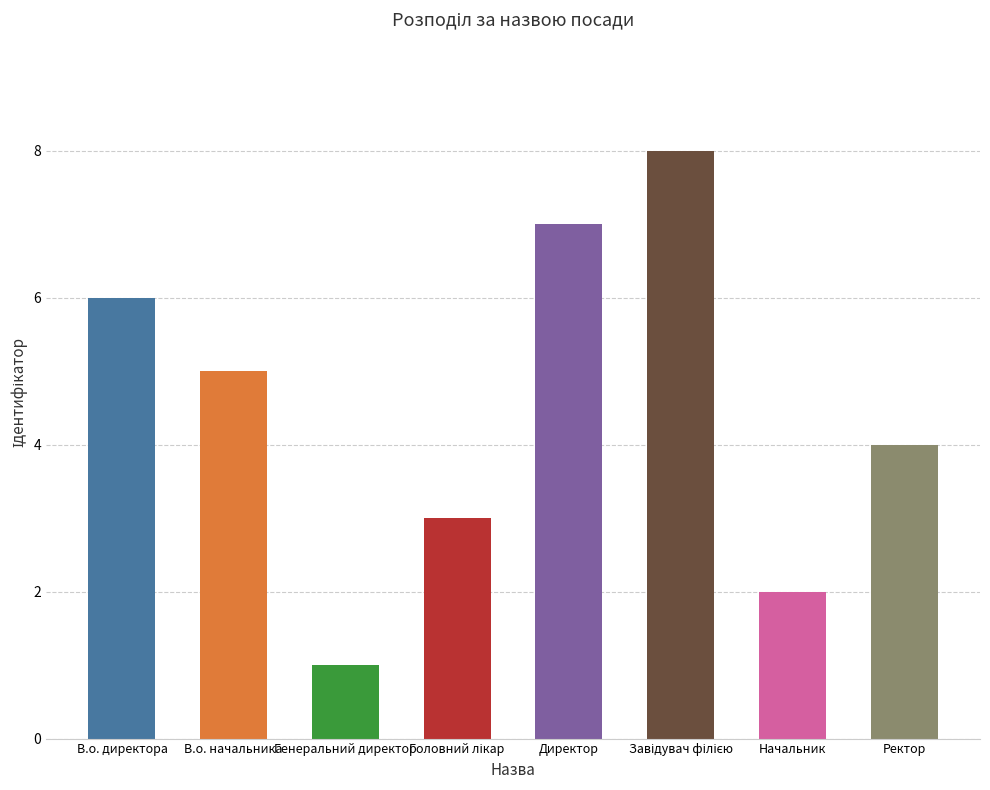

Where is the data nearest to the value 4?

Ректор